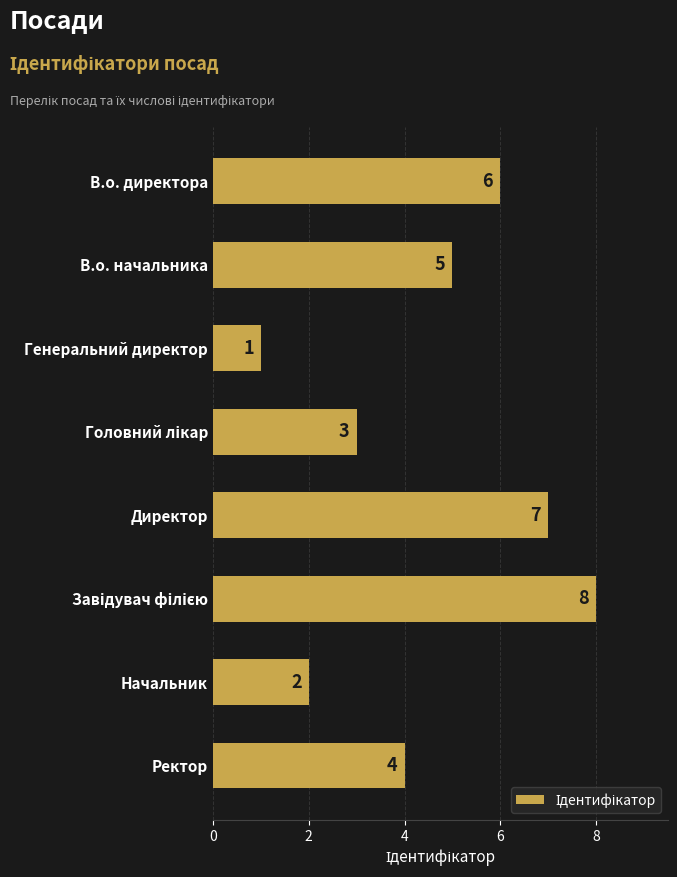

Does the chart contain any negative values?

No